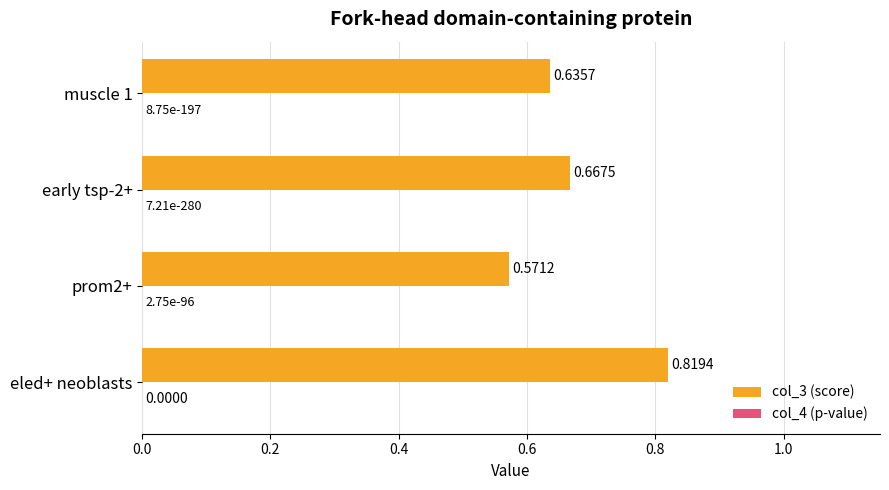

Between prom2+ and muscle 1, which series saw the biggest shift?

col_3 (score)